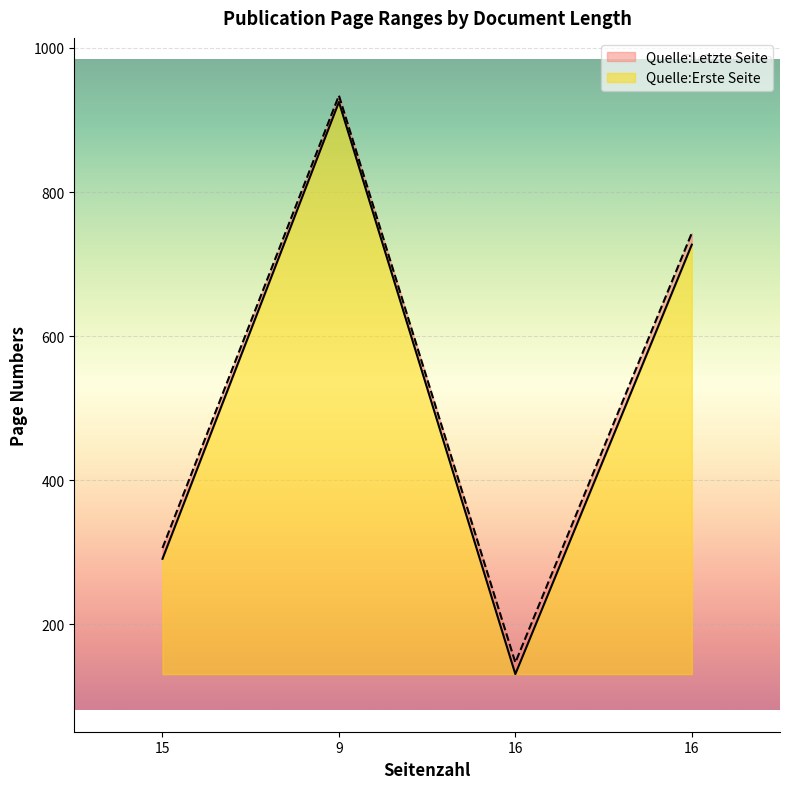

Which has a higher value, 9 or 16?

9